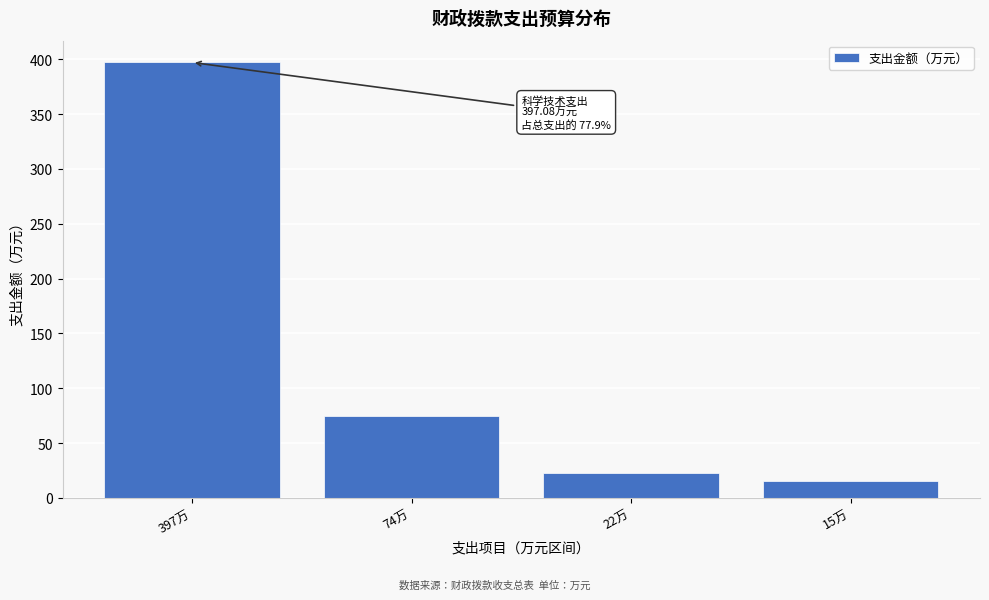

Reading left to right, extract all data points from this chart.

397.1	74.6	22.7	15.5